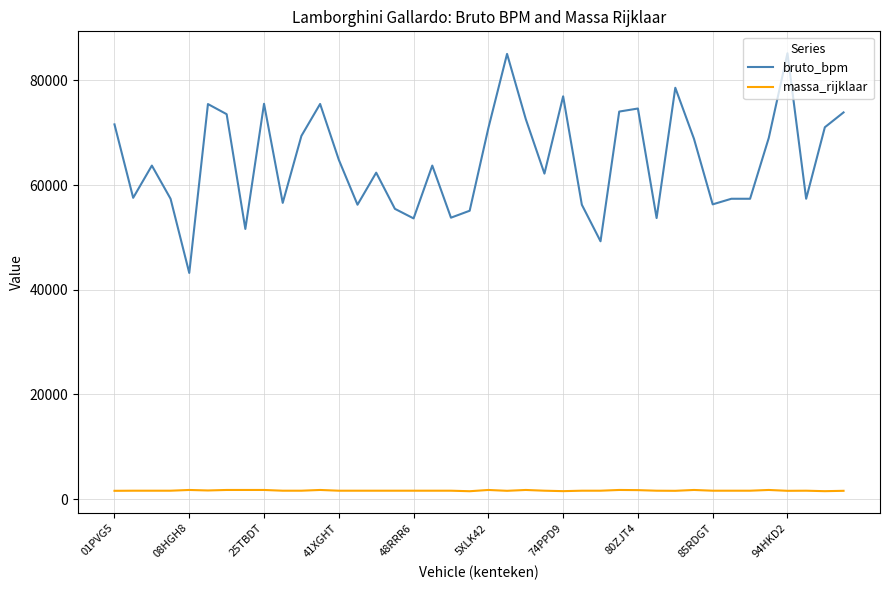

What is the sum of all bruto_bpm values?

2586968